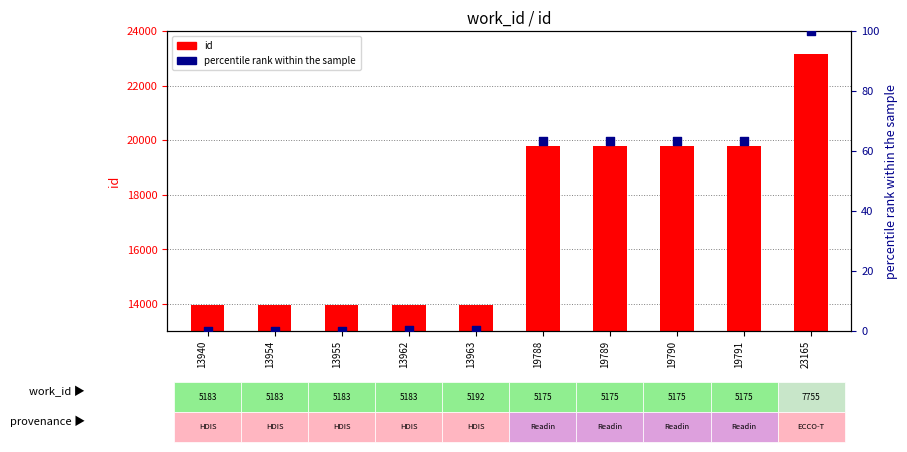

Is the value of percentile rank within the sample at 19791 greater than the value of id at 13962?

No